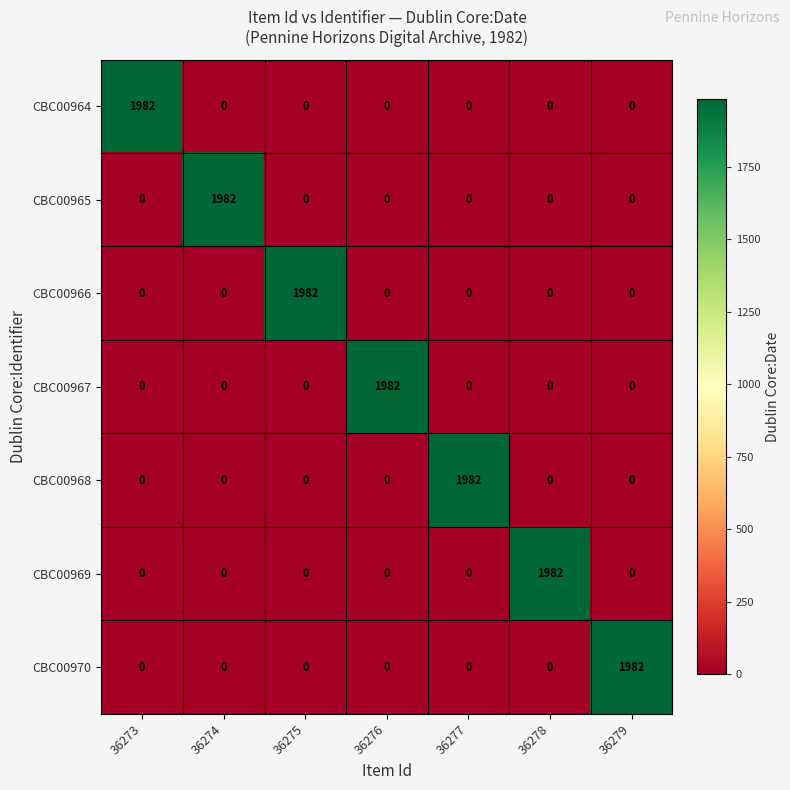

The CBC00967 series shows 1982 at 36276. True or false?

True